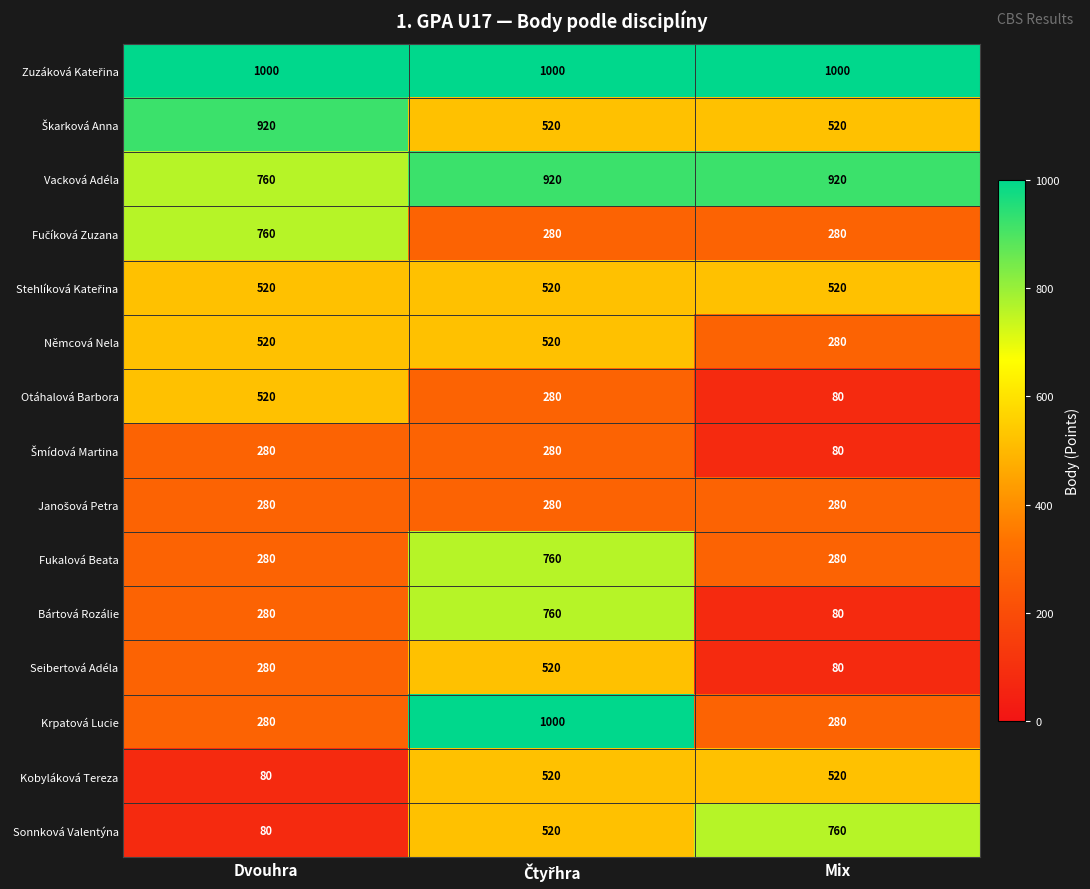

At how many categories does at least one series exceed 724?

3